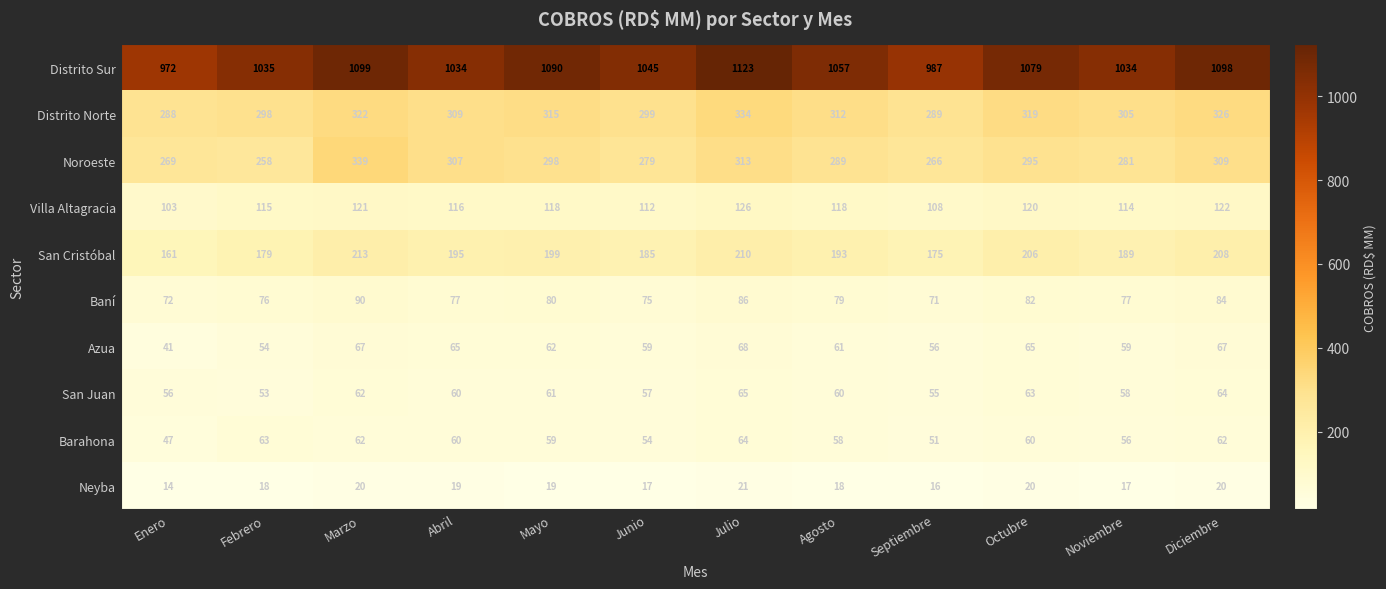

How many data points in Villa Altagracia are less than 118?

6